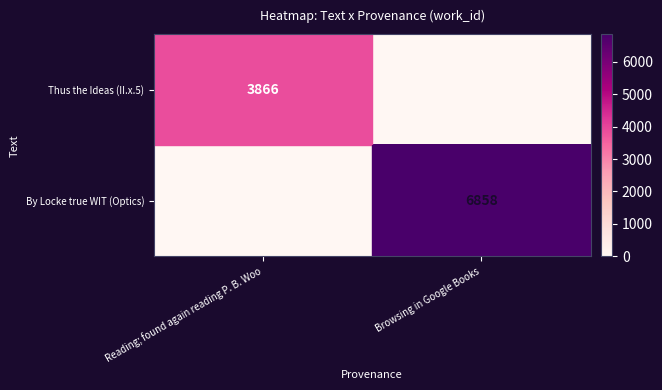

Is it true that By Locke true WIT (Optics) equals 10217 at Browsing in Google Books?

False